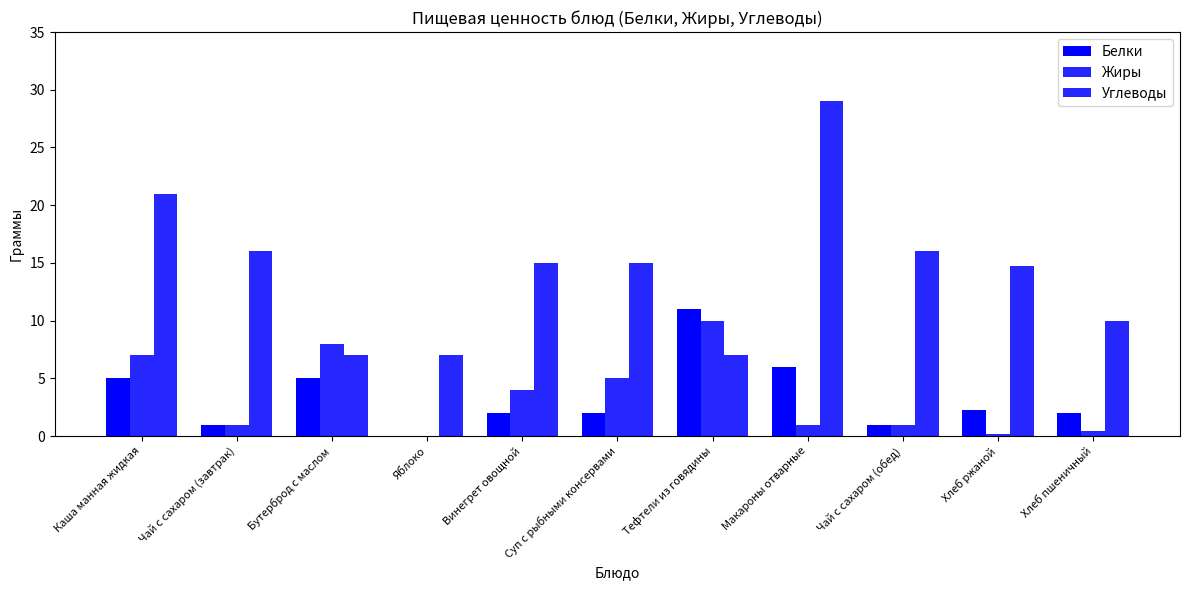

How many data points does each series have?

11